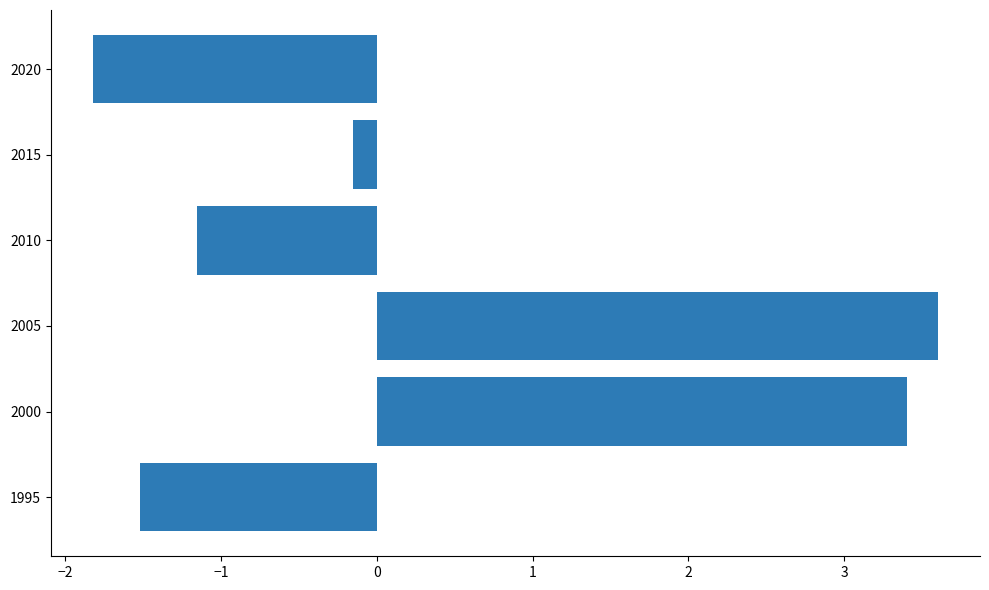

Which has a higher value, 2015 or 2000?

2000